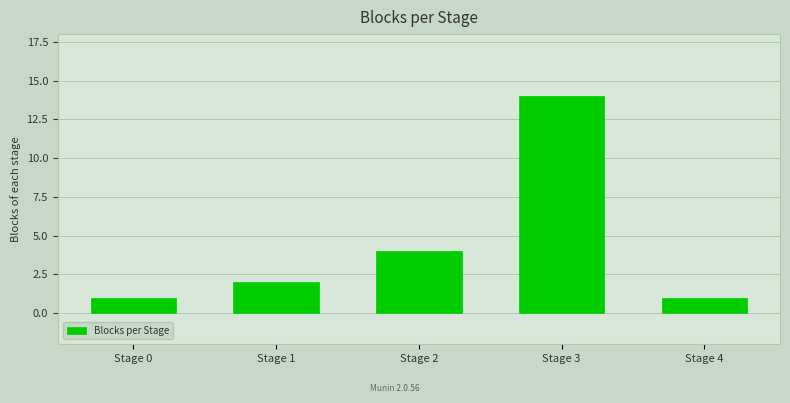

What is the difference between the second highest and minimum values?

3